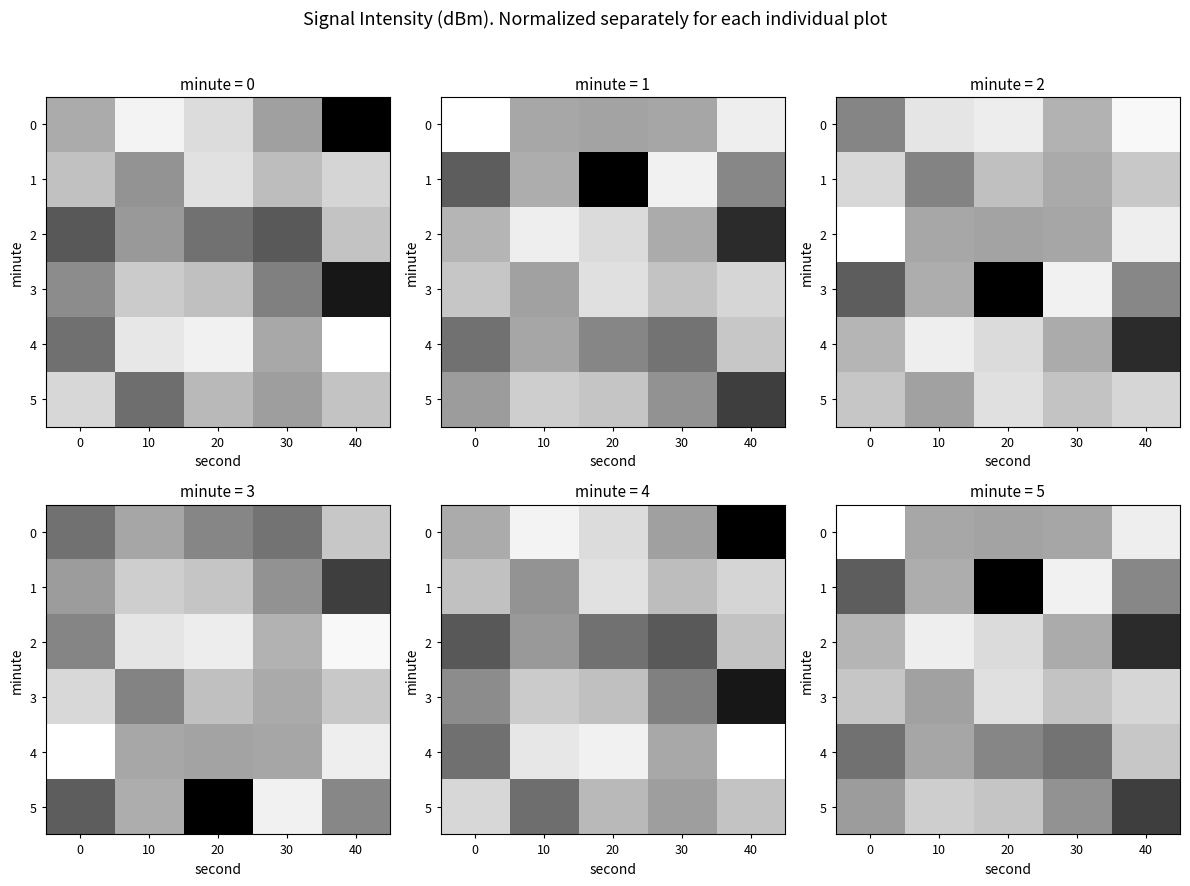

The value of 5 at 30 is 0.6. True or false?

True